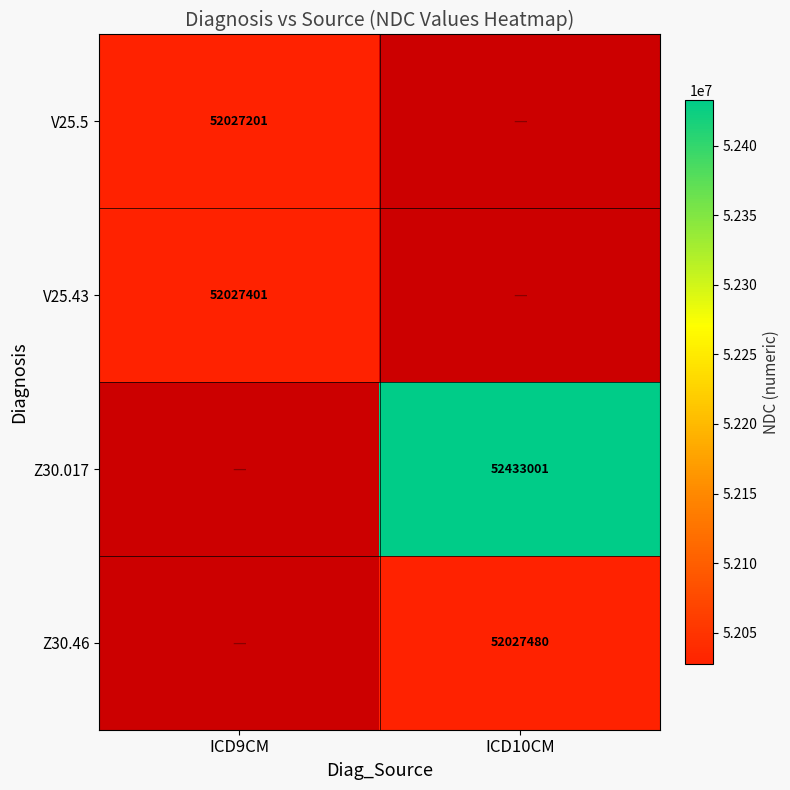

True or false: Z30.46 has a value of 11938505.2 at ICD10CM.

False